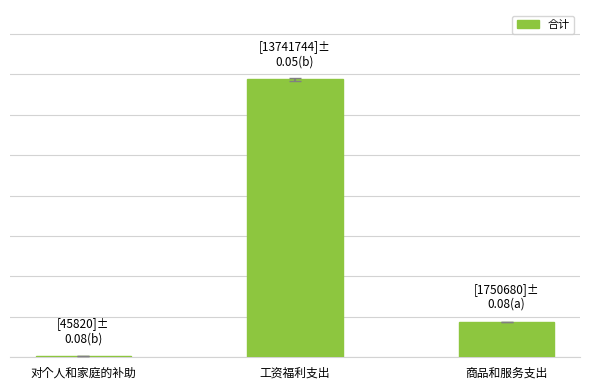

Are the bars horizontal?

No